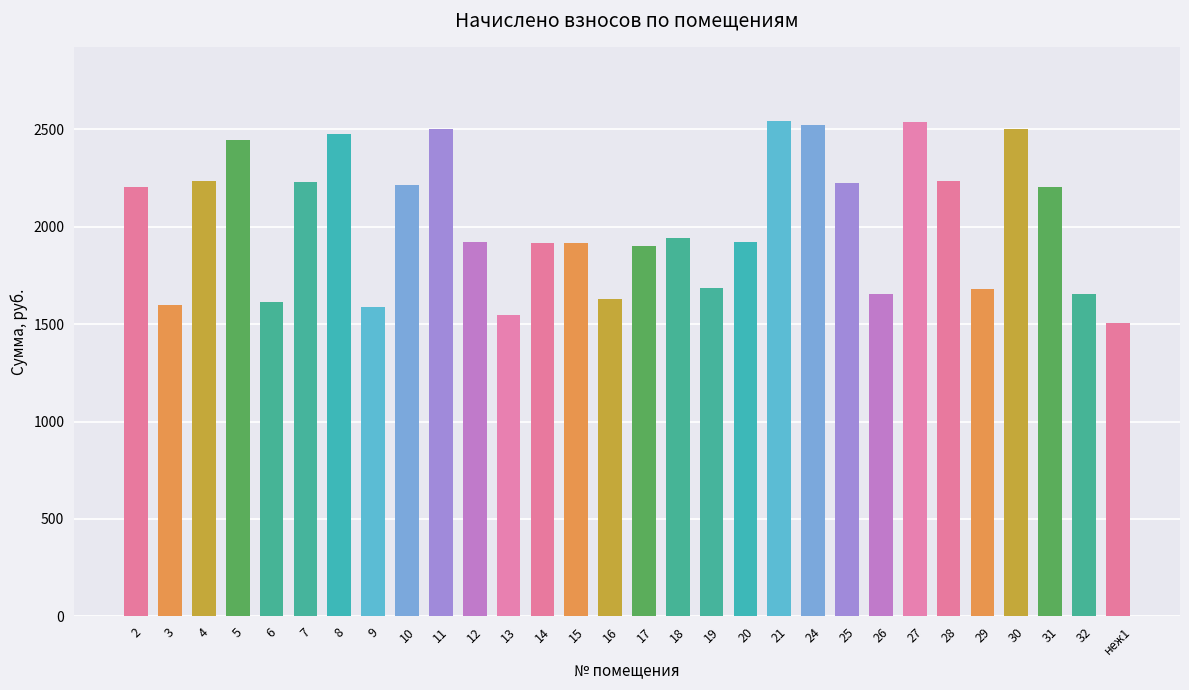

What is the greatest value displayed?

2541.2